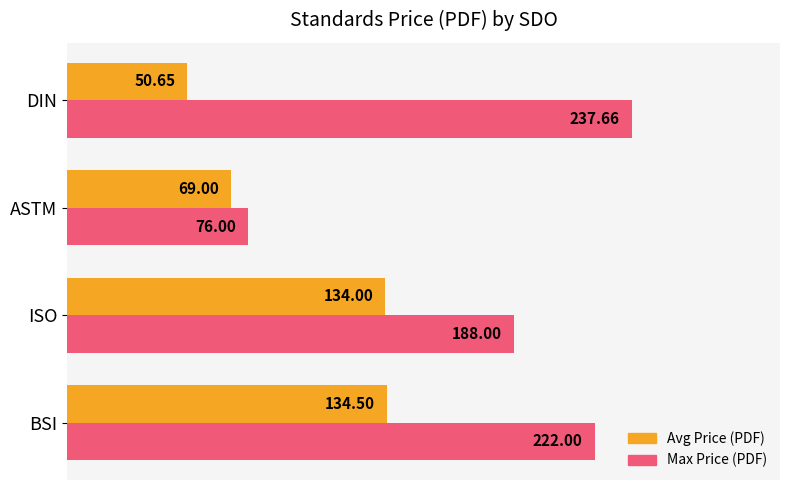

Rank the series by their average value, from lowest to highest.

Avg Price (PDF), Max Price (PDF)